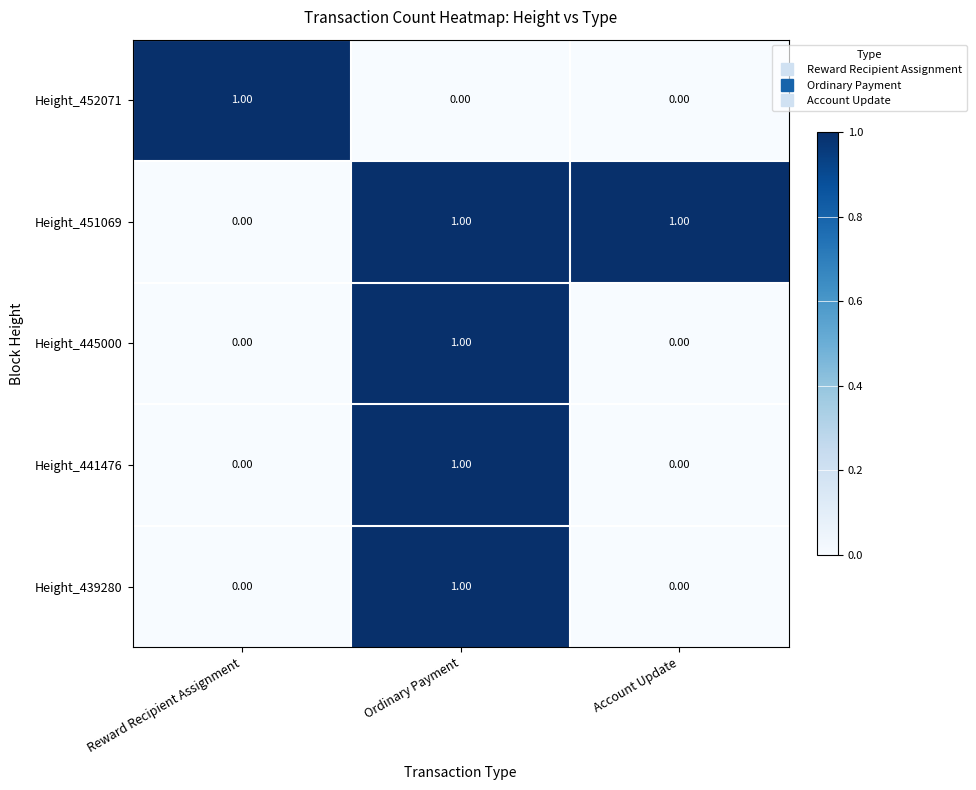

At how many categories does at least one series exceed 0?

3